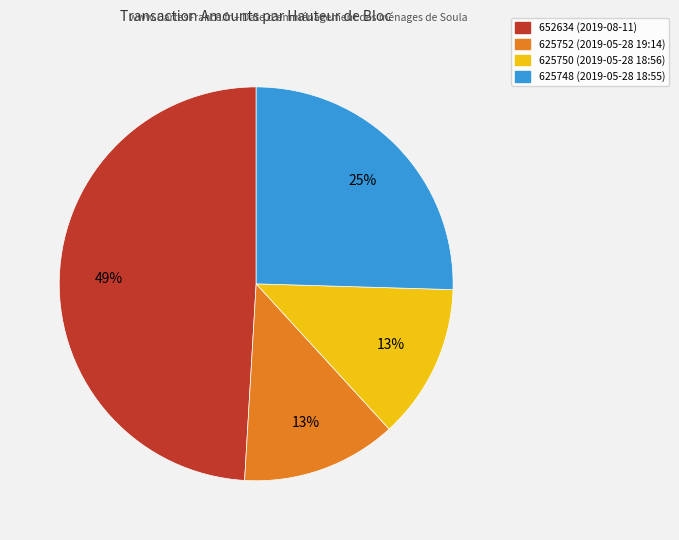

To the nearest percent, what percentage of the pie is 625748?

25%